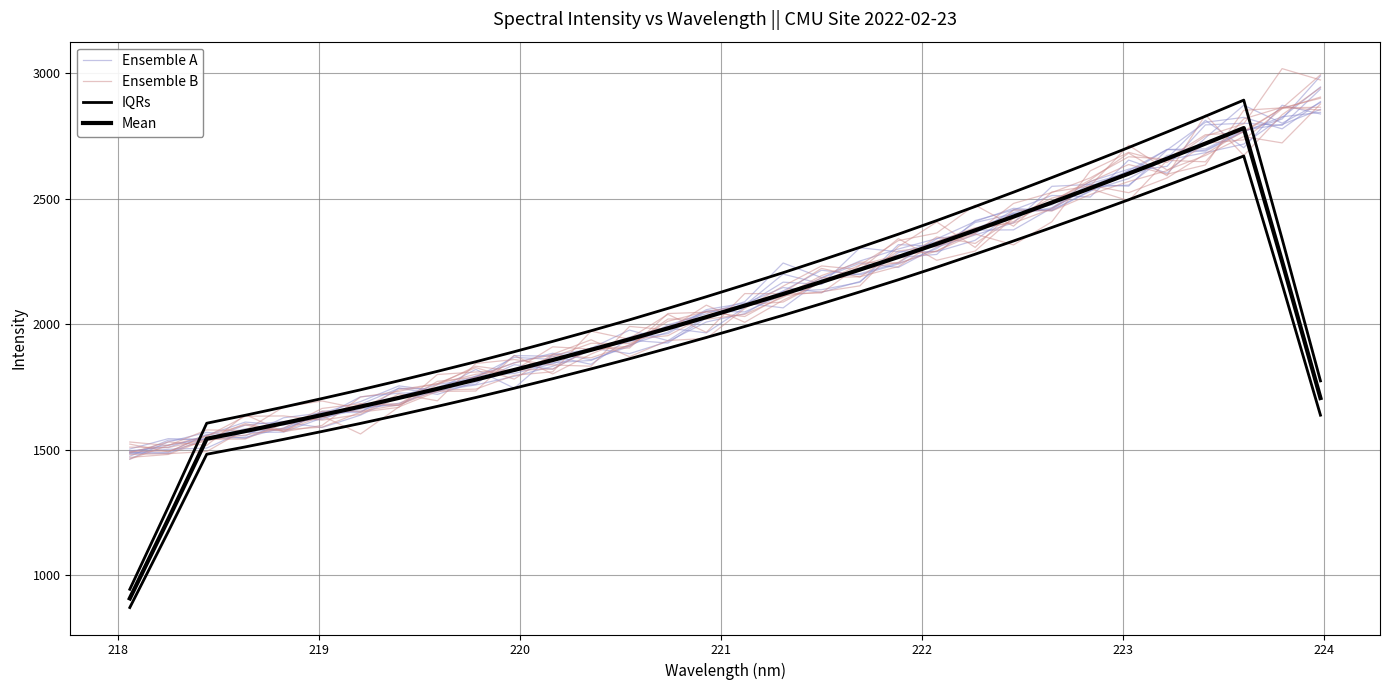

Which has a higher value, 219 or 222?

222